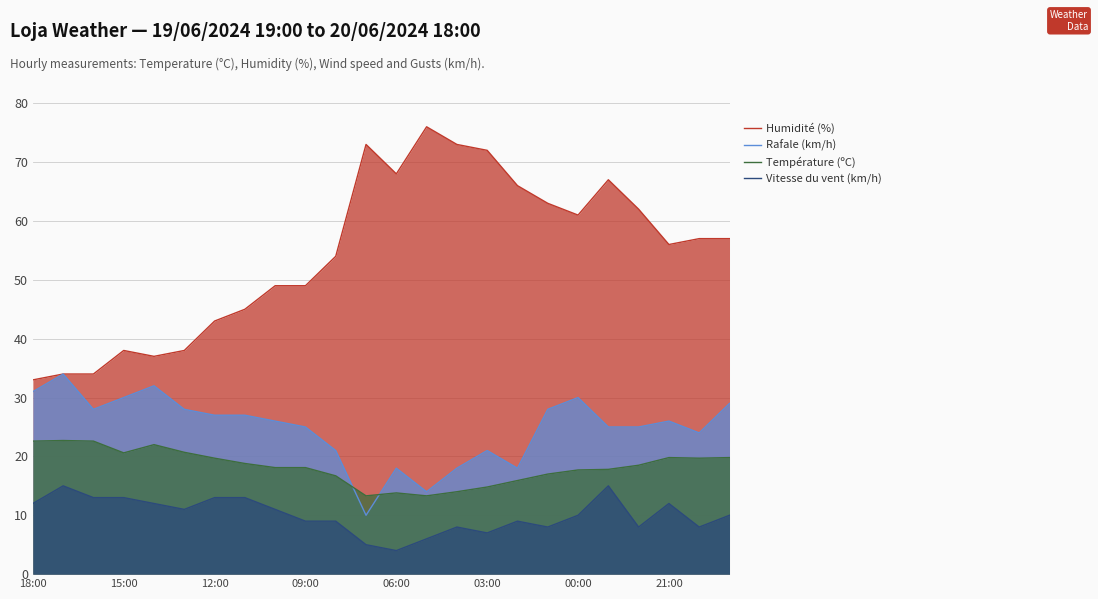

What is the value of the Humidité (%) point at the 11th from the left?

54.0